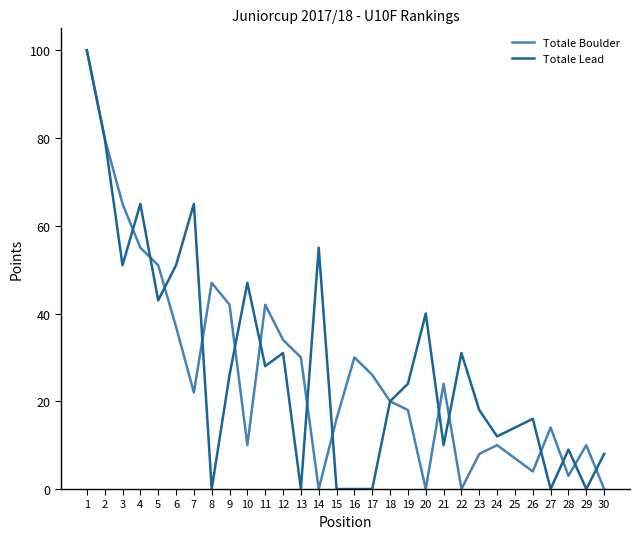

Which series changed the most between 11 and 16?

Totale Lead